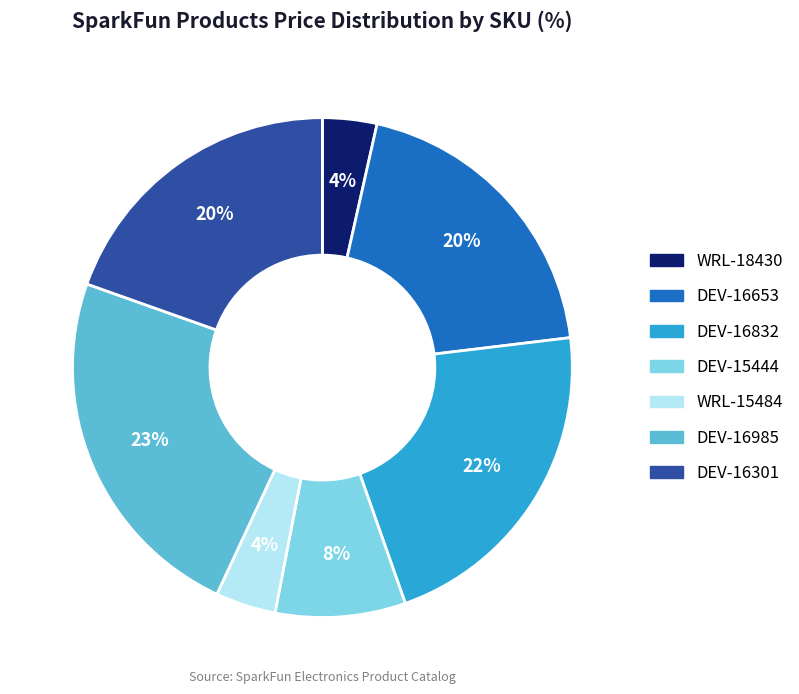

To the nearest percent, what is the combined percentage of DEV-16832 and DEV-15444?

30%